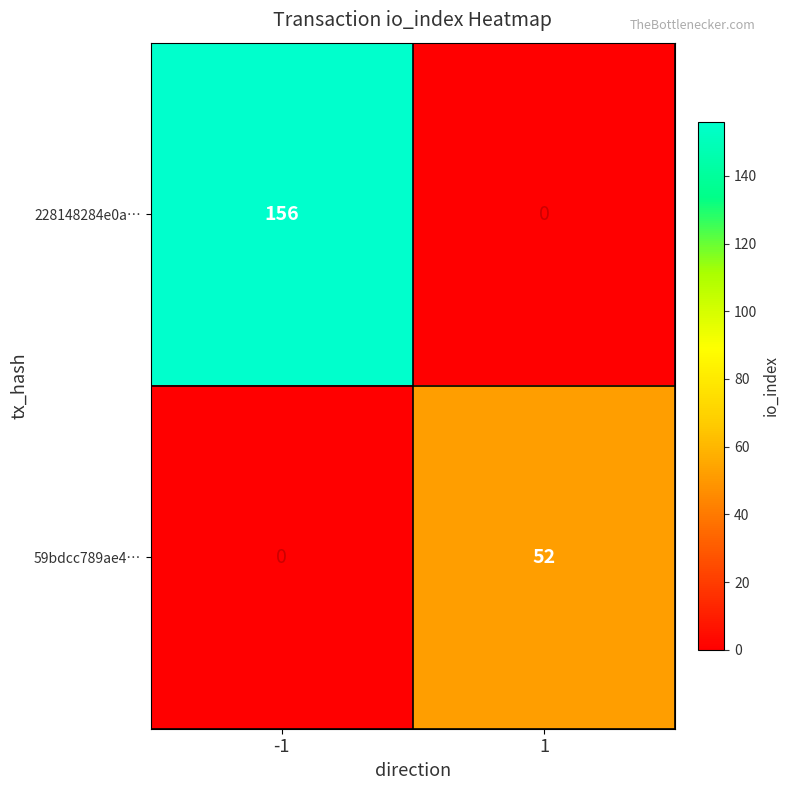

How many series are shown in this chart?

2